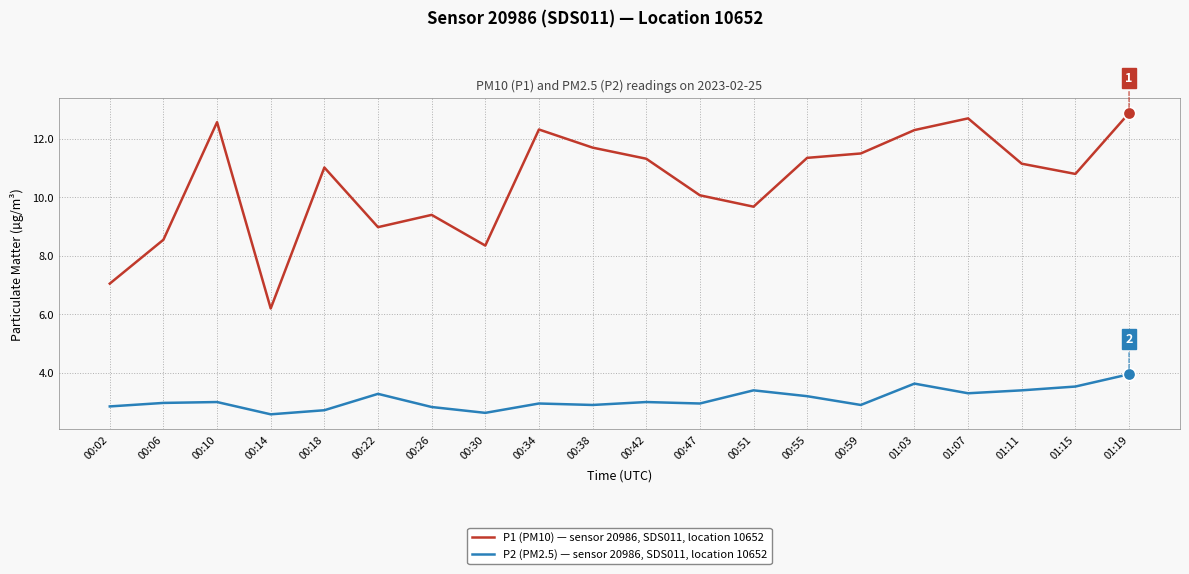

At which category is the sum across all series the highest?

01:19